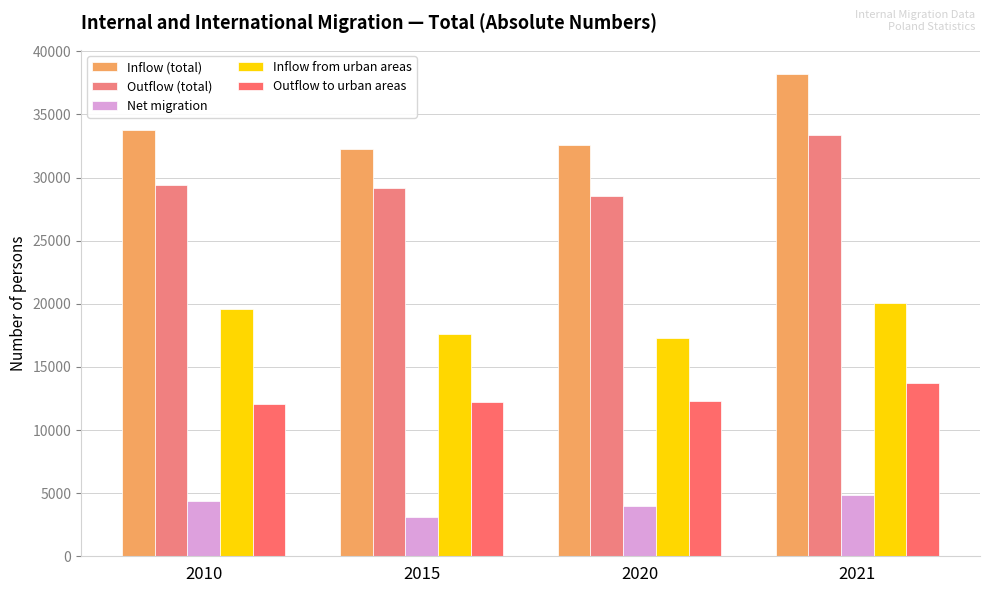

At 2021, list the series in order from smallest to largest.

Net migration, Outflow to urban areas, Inflow from urban areas, Outflow (total), Inflow (total)